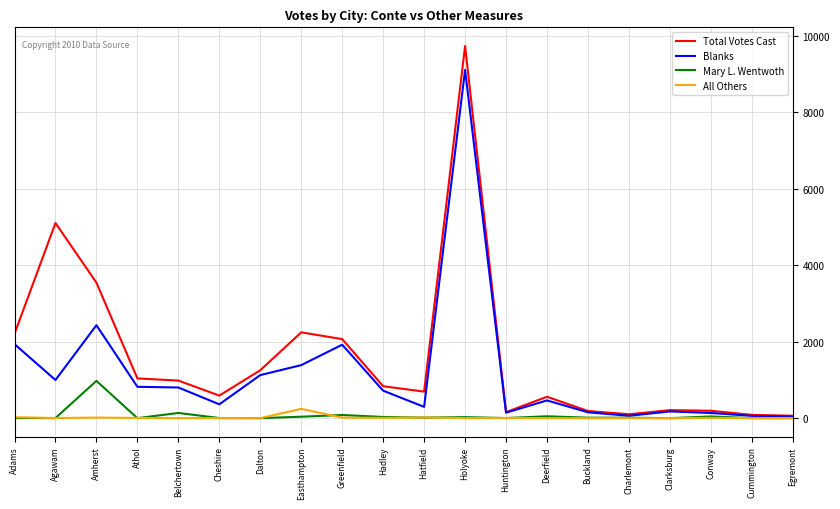

Which series has the largest total across all categories?

Total Votes Cast